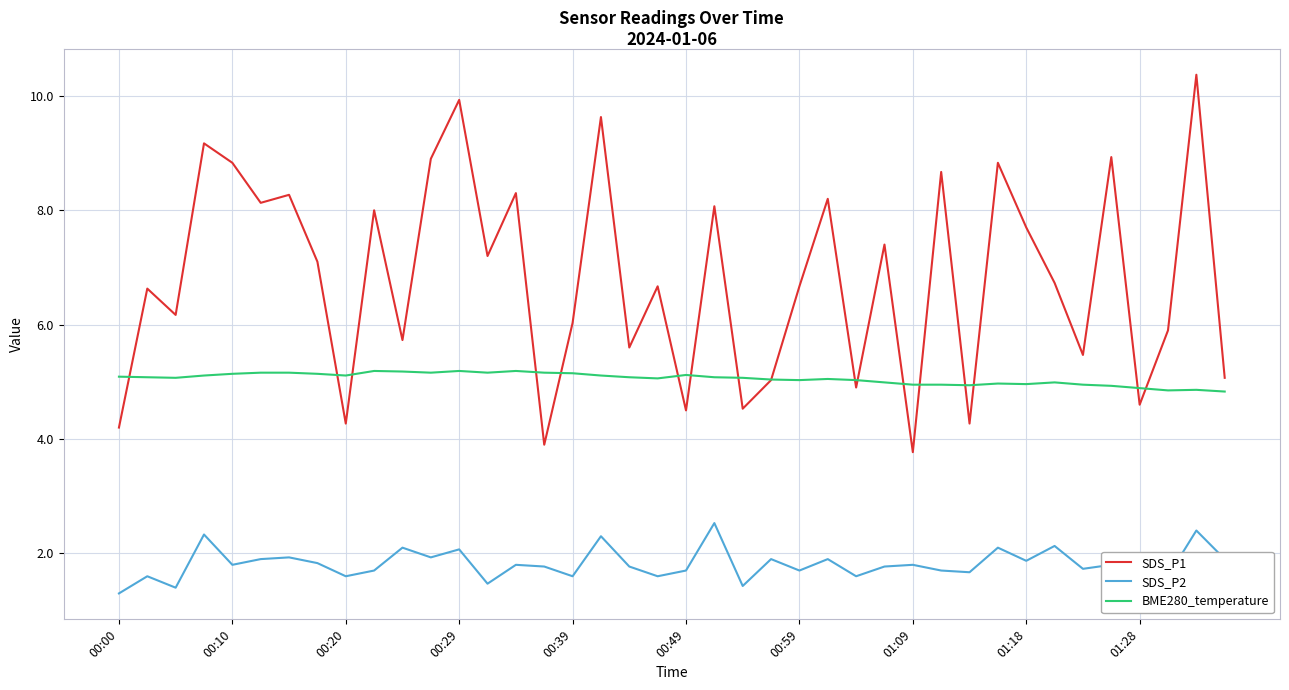

List the series in order of their peak value, highest first.

SDS_P1, BME280_temperature, SDS_P2